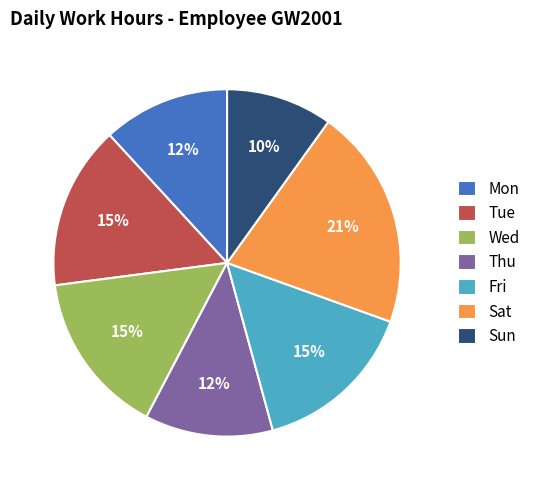

To the nearest percent, what is the difference between the largest and smallest slice percentages?

11%